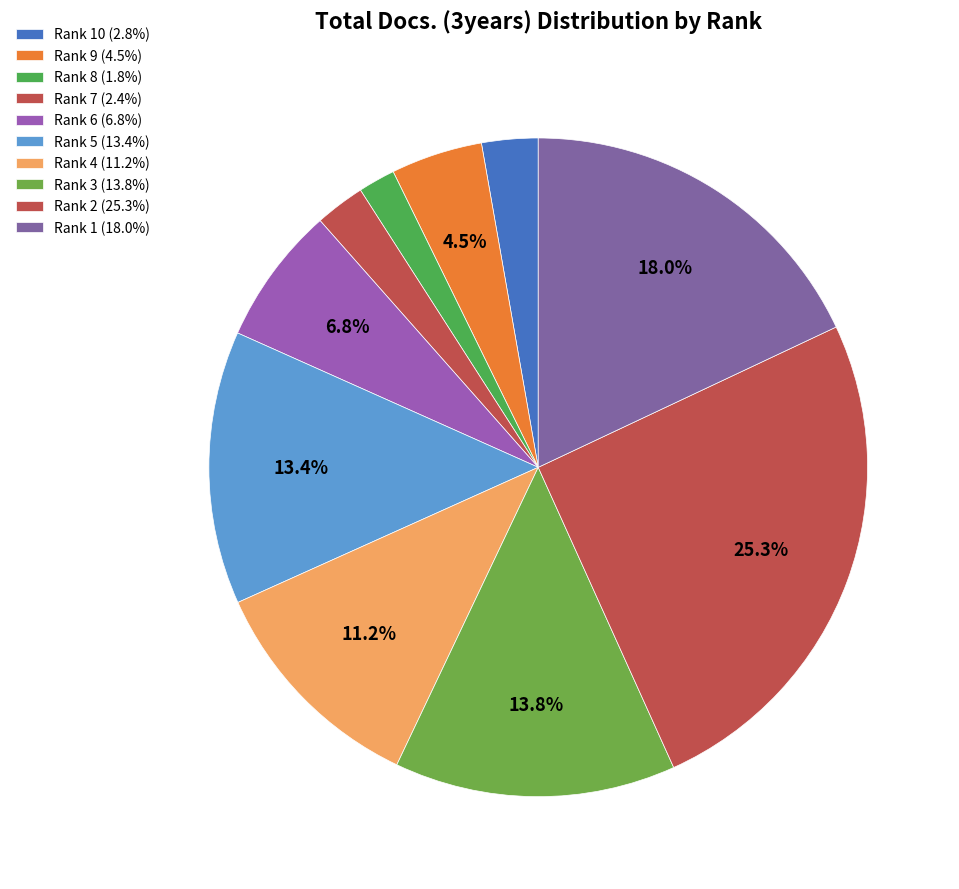

Count the number of slices in the pie.

10